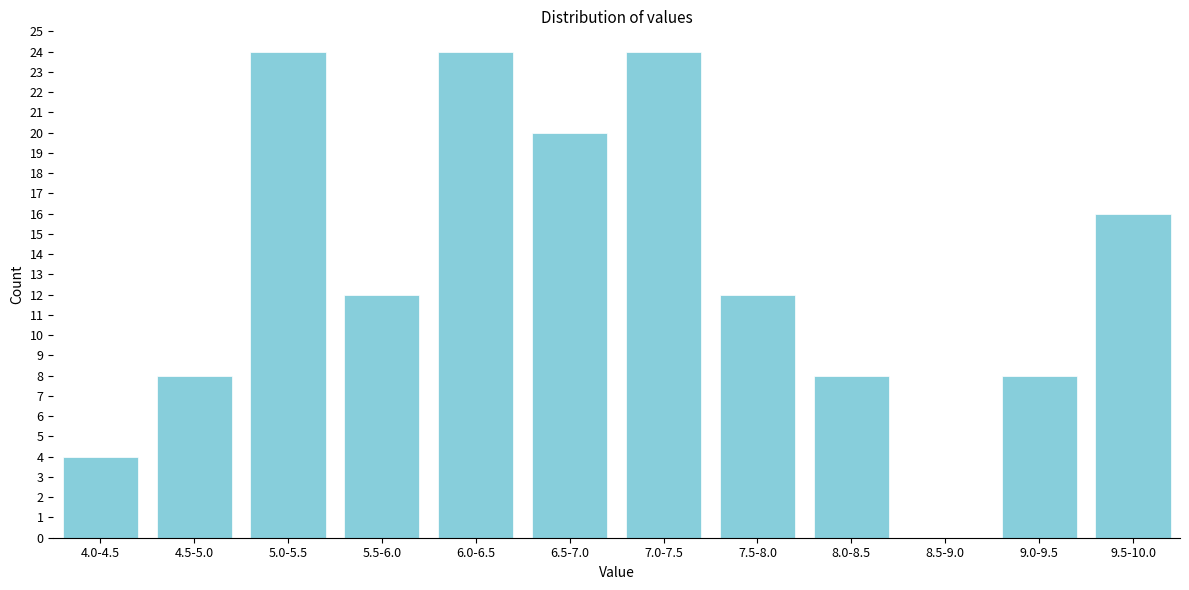

Reading left to right, extract all data points from this chart.

4.0-4.5=4	4.5-5.0=8	5.0-5.5=24	5.5-6.0=12	6.0-6.5=24	6.5-7.0=20	7.0-7.5=24	7.5-8.0=12	8.0-8.5=8	8.5-9.0=0	9.0-9.5=8	9.5-10.0=16